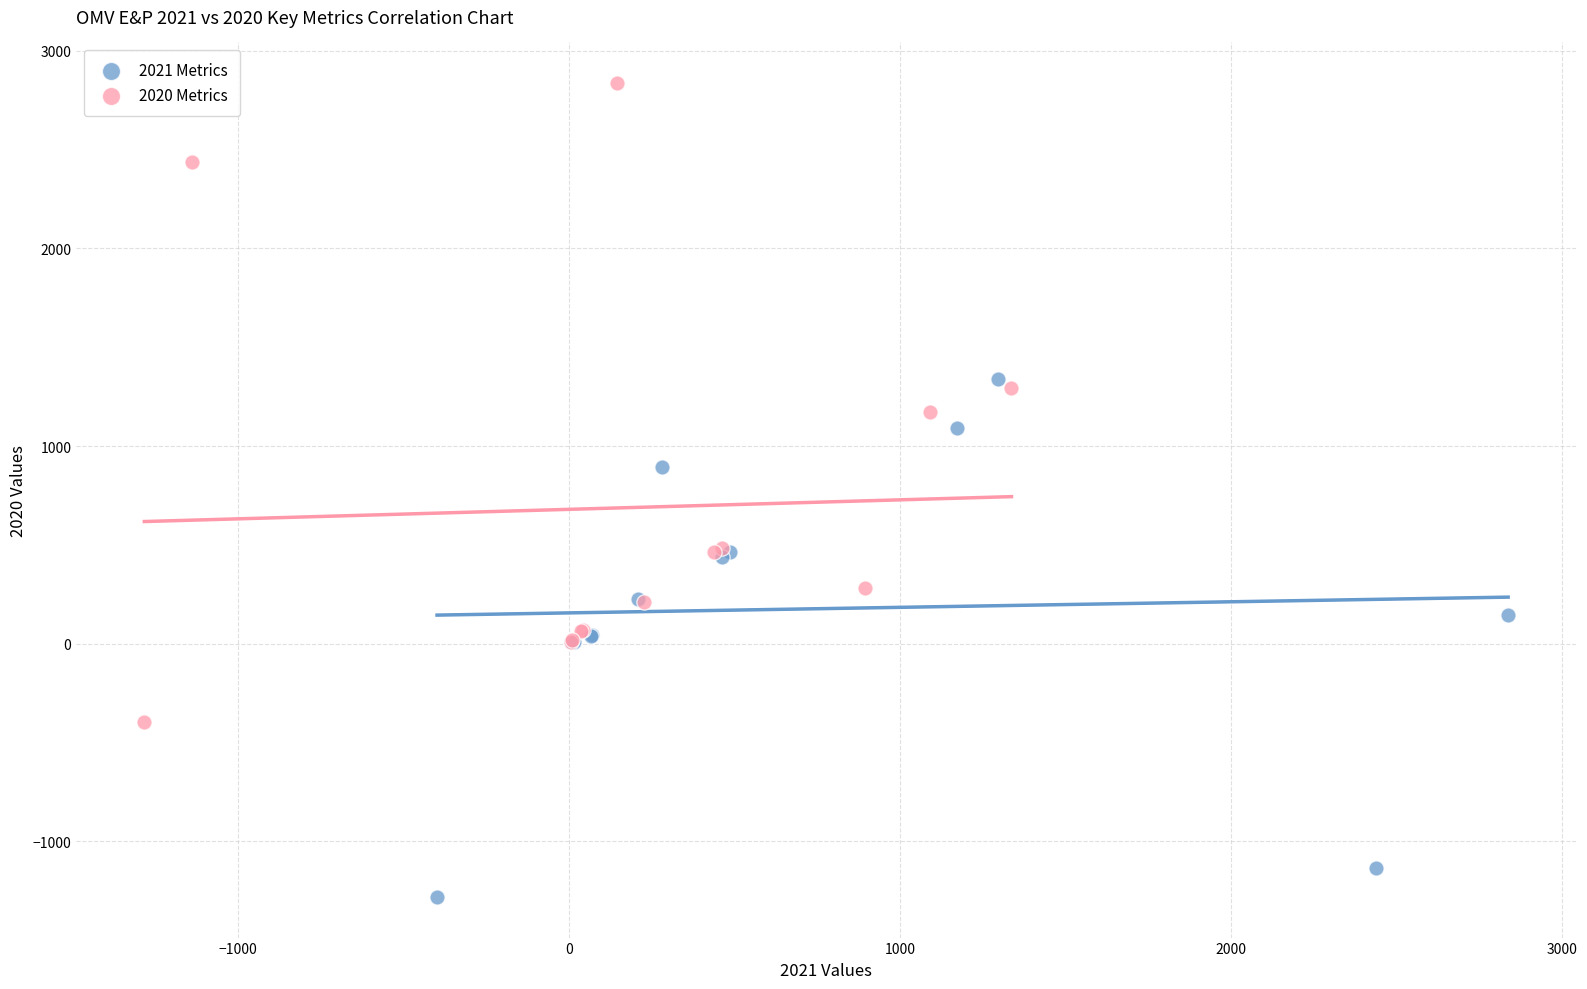

What are all the series names shown in the legend?

2021 Metrics, 2020 Metrics